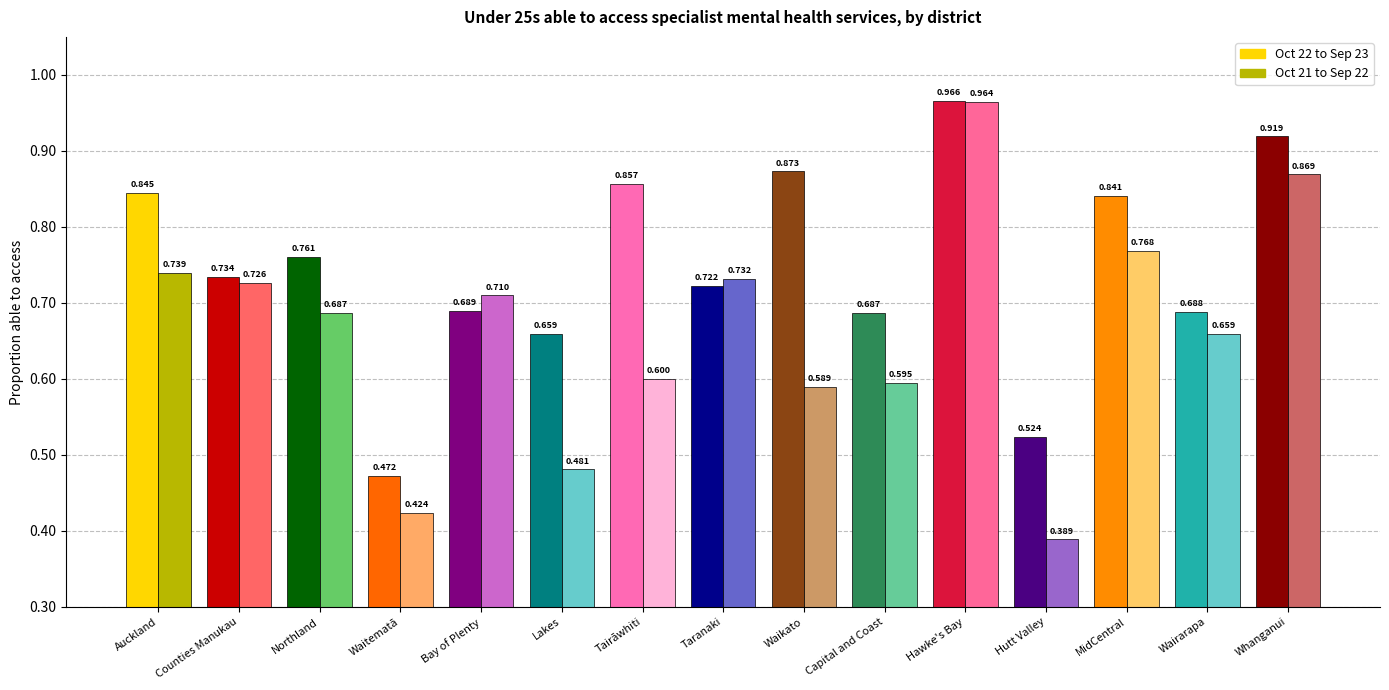

Between Waitematā and Waikato, which series saw the biggest shift?

Oct 22 to Sep 23